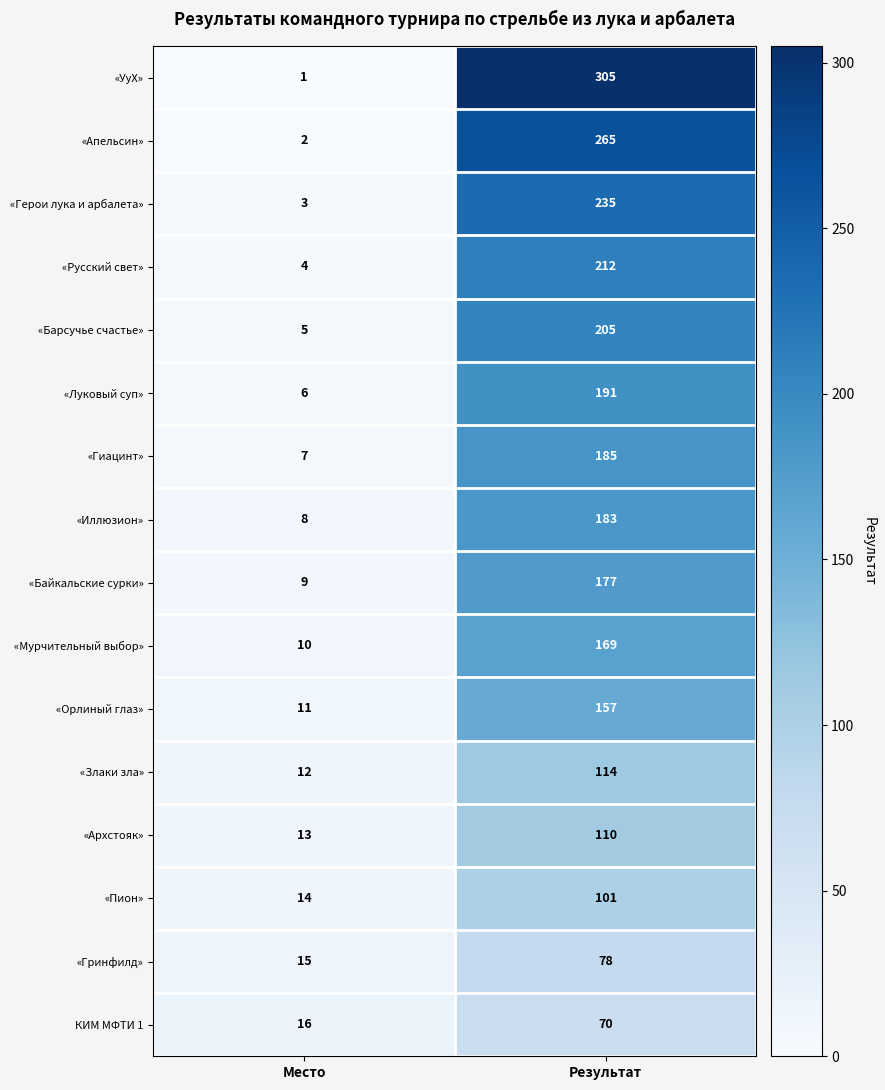

Count the number of categories in the chart.

2